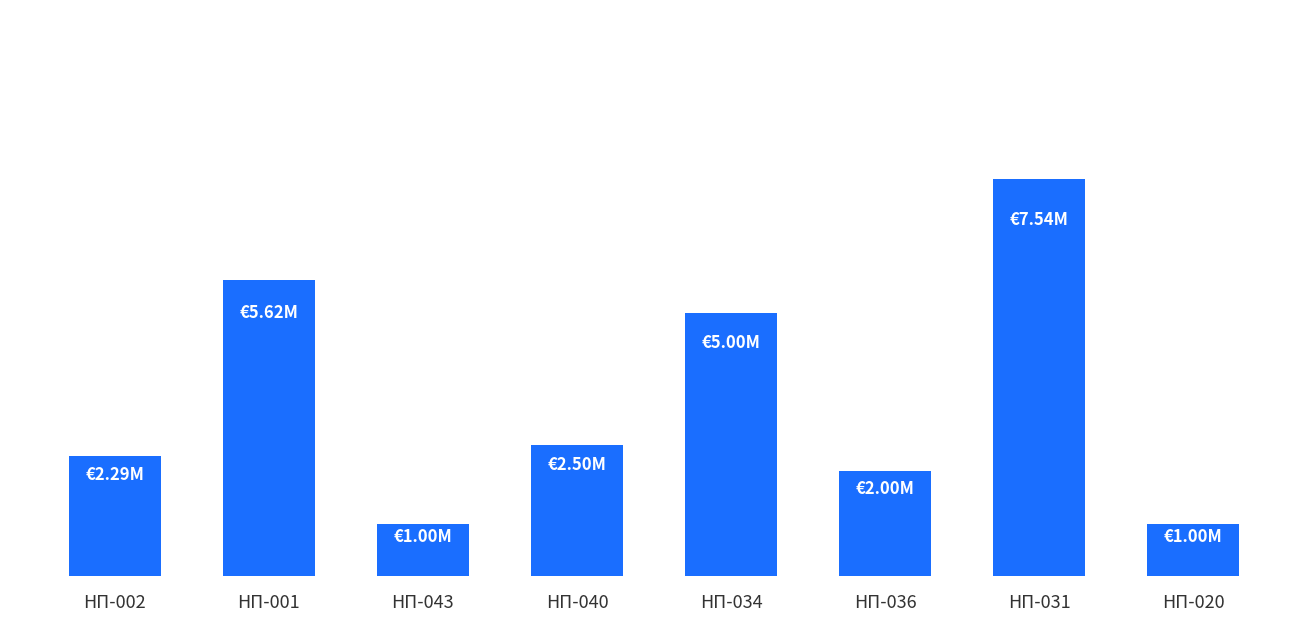

Are the bars horizontal?

No